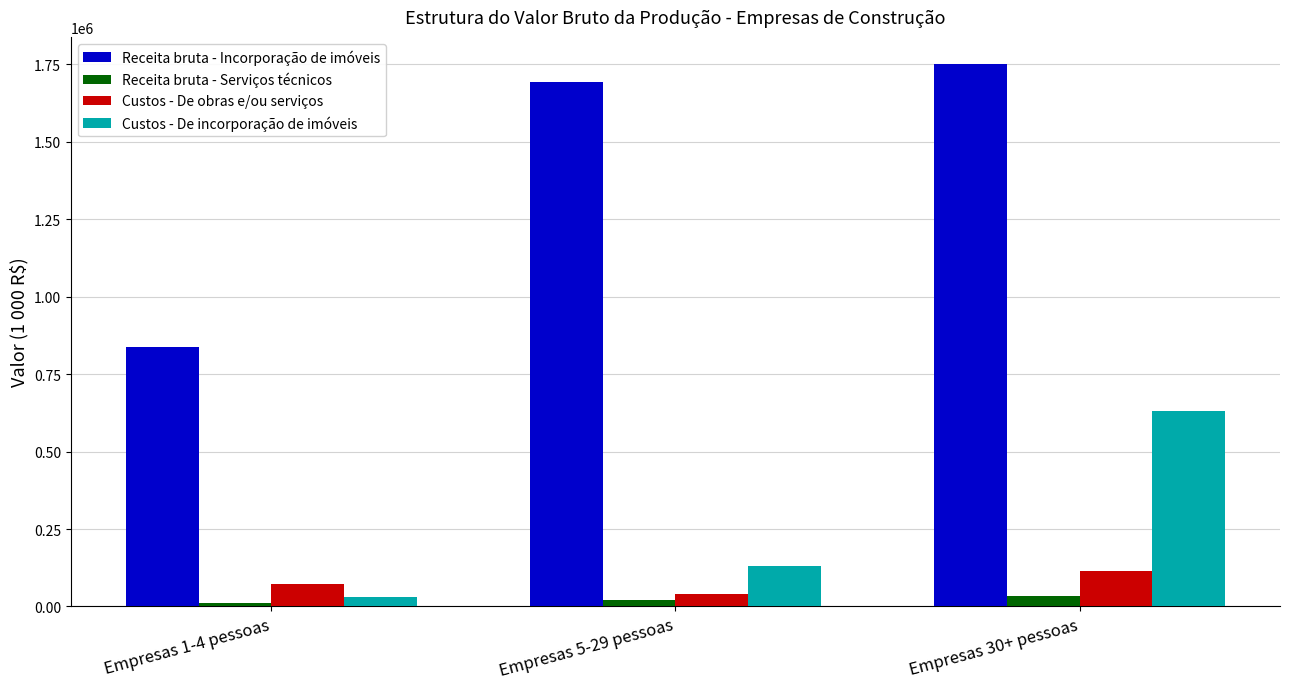

What is the sum of all Receita bruta - Incorporação de imóveis values?

4282985